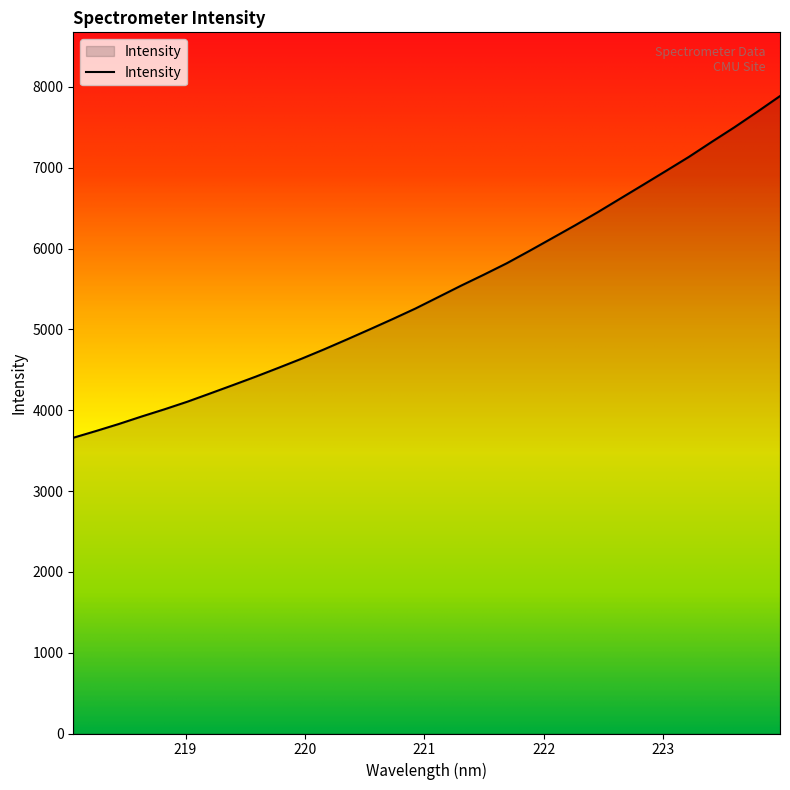

What is the smallest value displayed?

3659.0